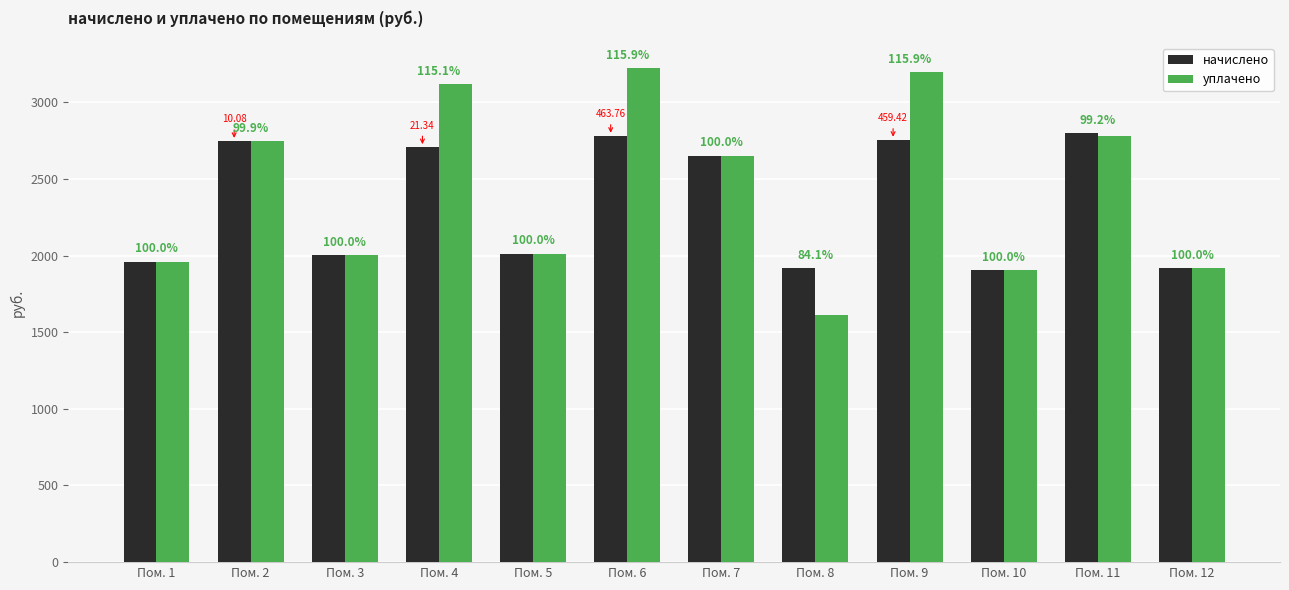

At which label does уплачено first exceed 2652?

Пом. 2